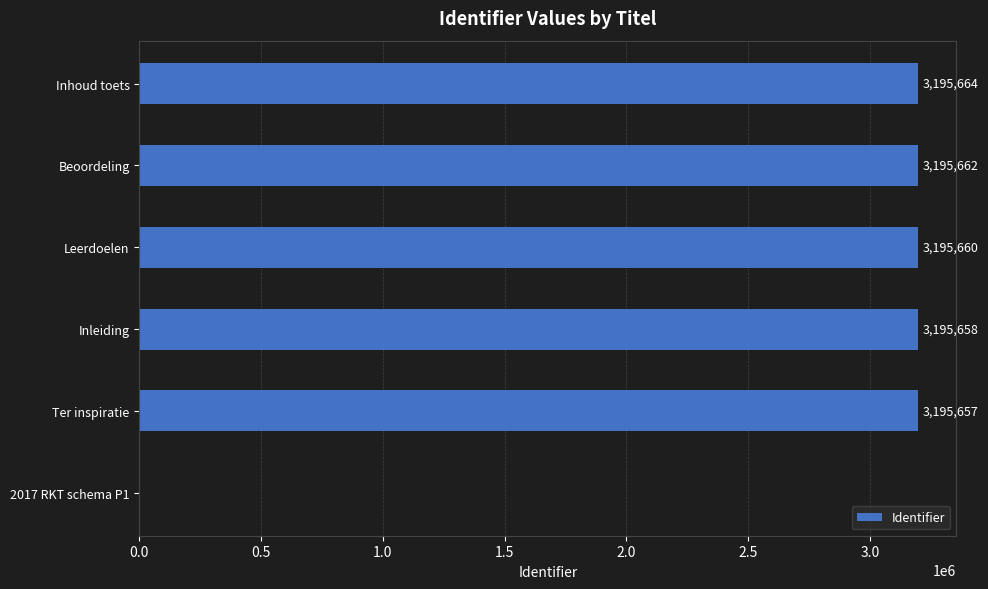

How many categories are shown in the chart?

6